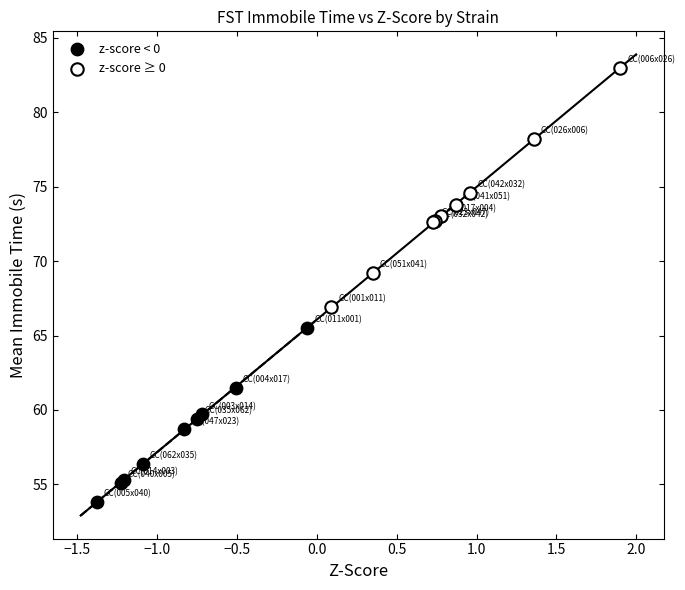

Which series contains the highest Y value?

z-score ≥ 0